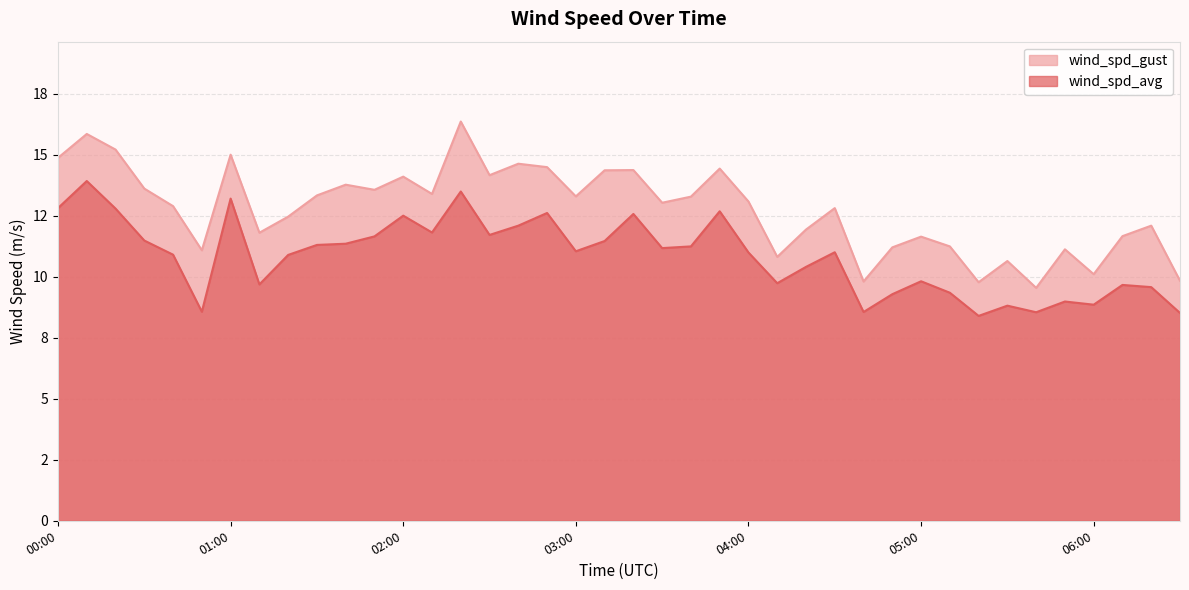

How many interior local peaks does the wind_spd_gust series have?

13